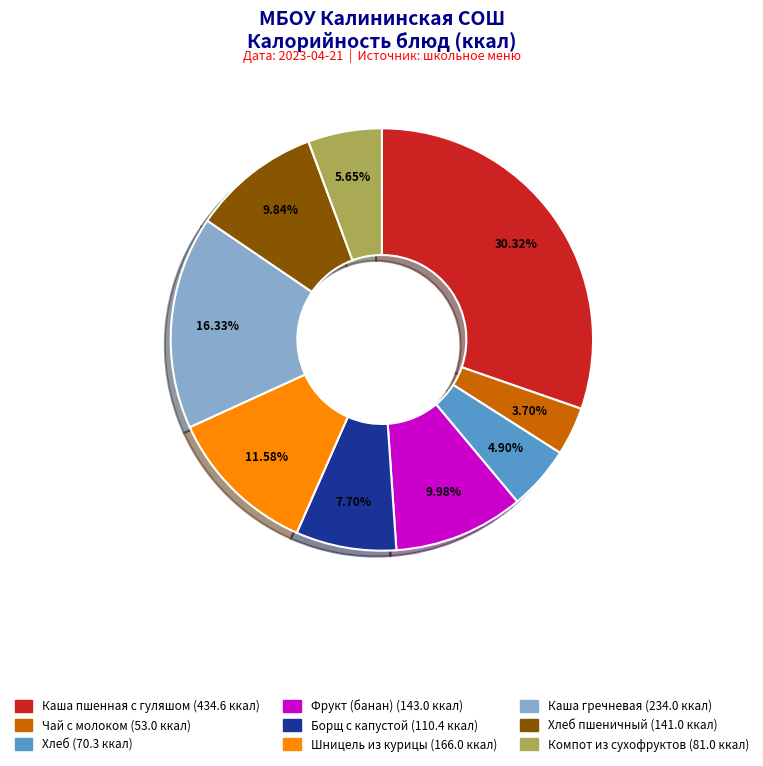

Is there any slice that represents more than half of the pie?

No